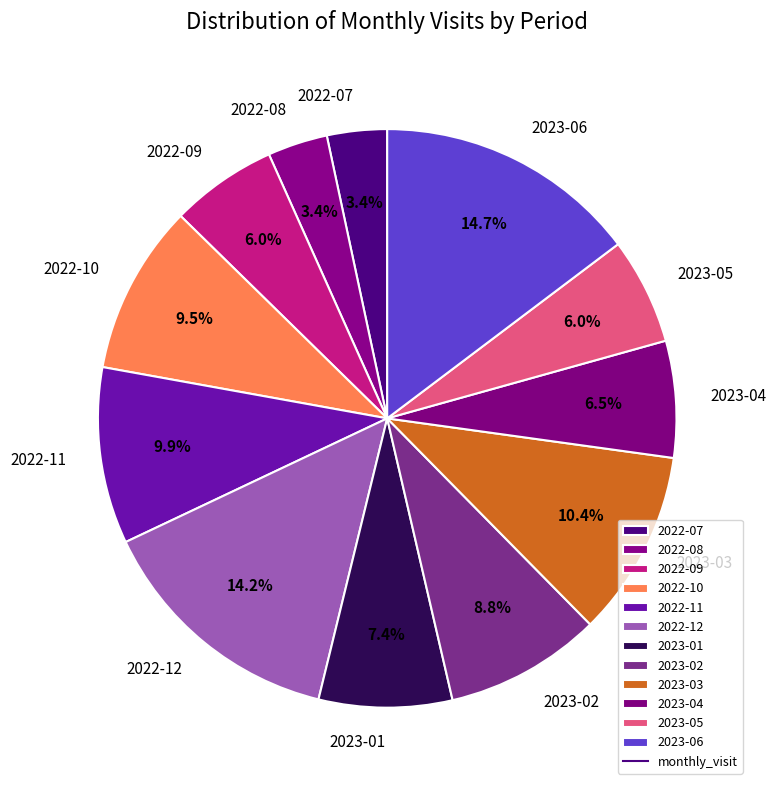

Do 2022-07 and 2023-04 together represent more than half of the pie?

No